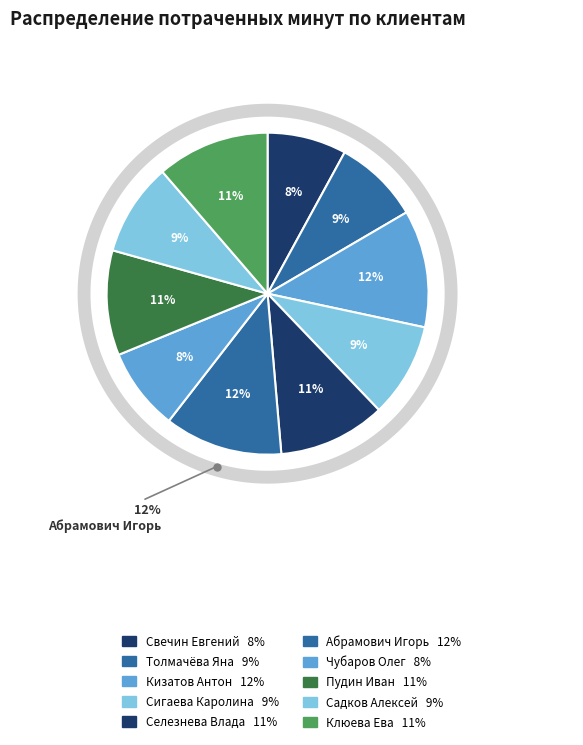

Which category has the biggest portion of the pie?

Абрамович Игорь